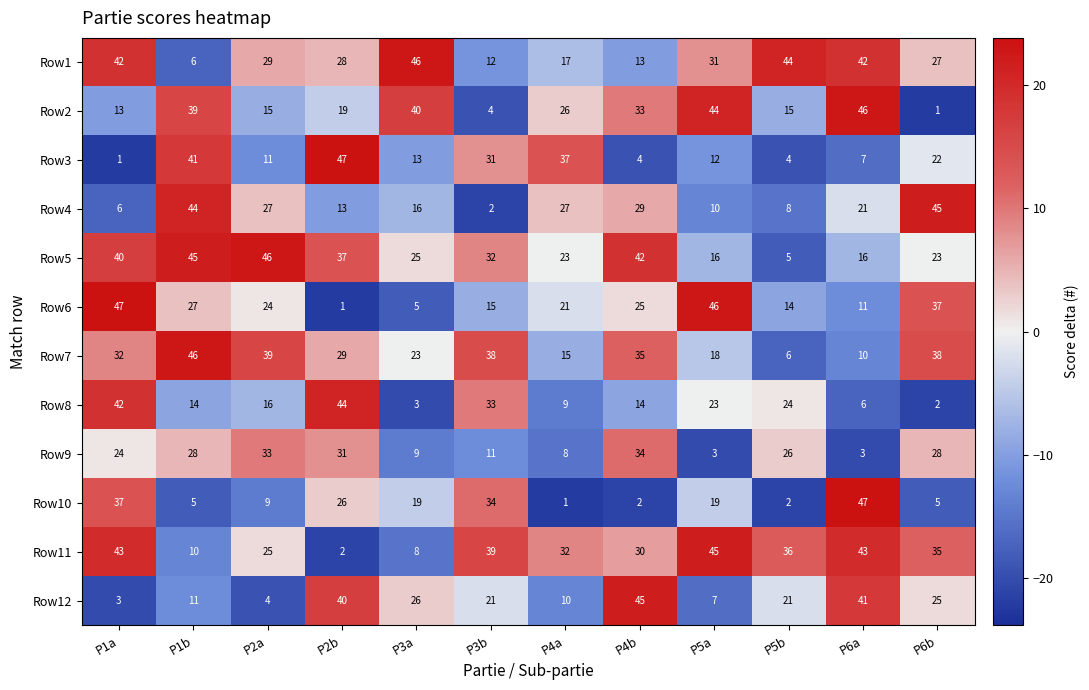

Which series has the largest total across all categories?

Row5